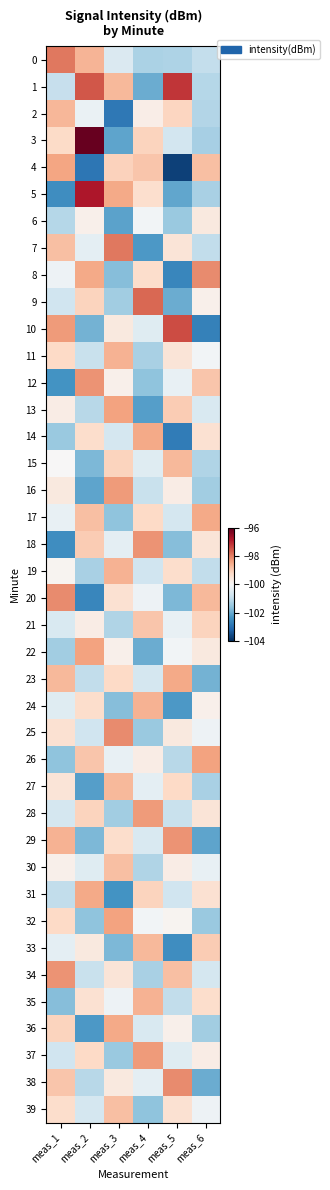

How many categories are shown in the chart?

6